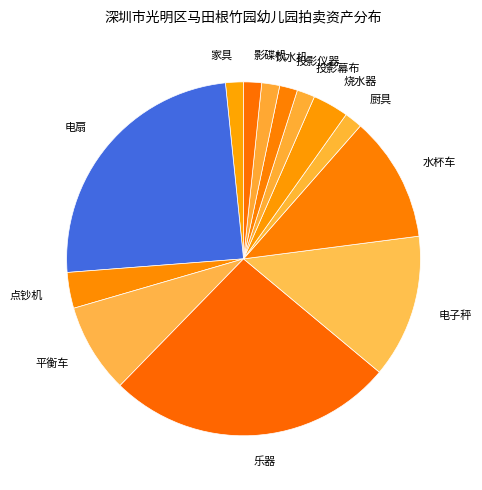

What is the ratio of the value at 乐器 to the value at 厨具?

16.0